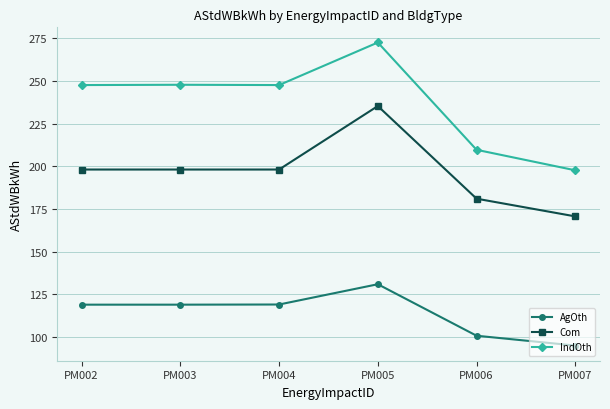

What is the sum of the Com values at PM007 and PM004?

368.8